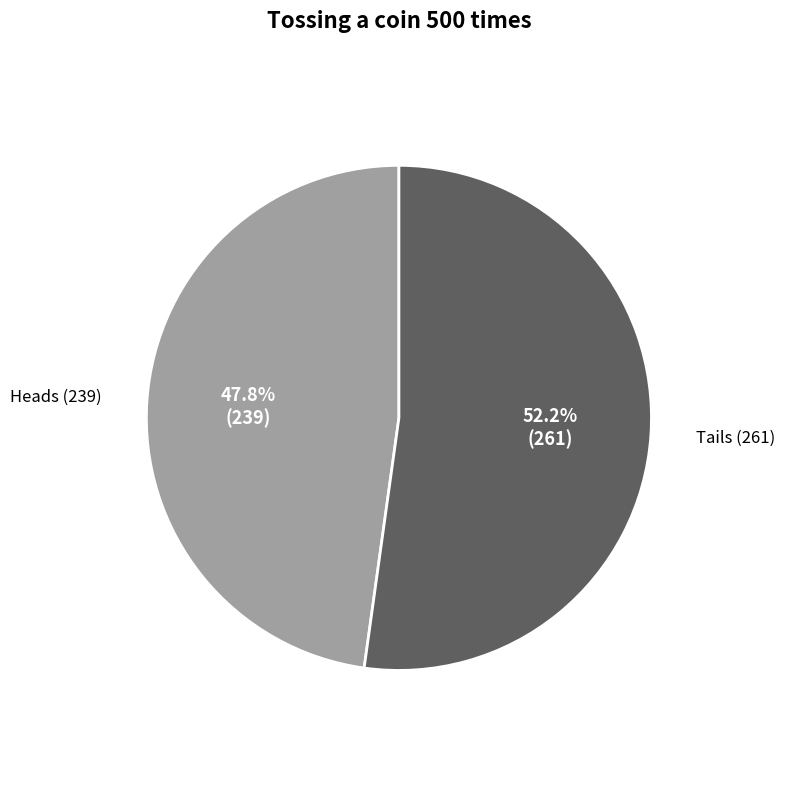

Combined, what portion of the pie is Heads and Tails?

100.0%